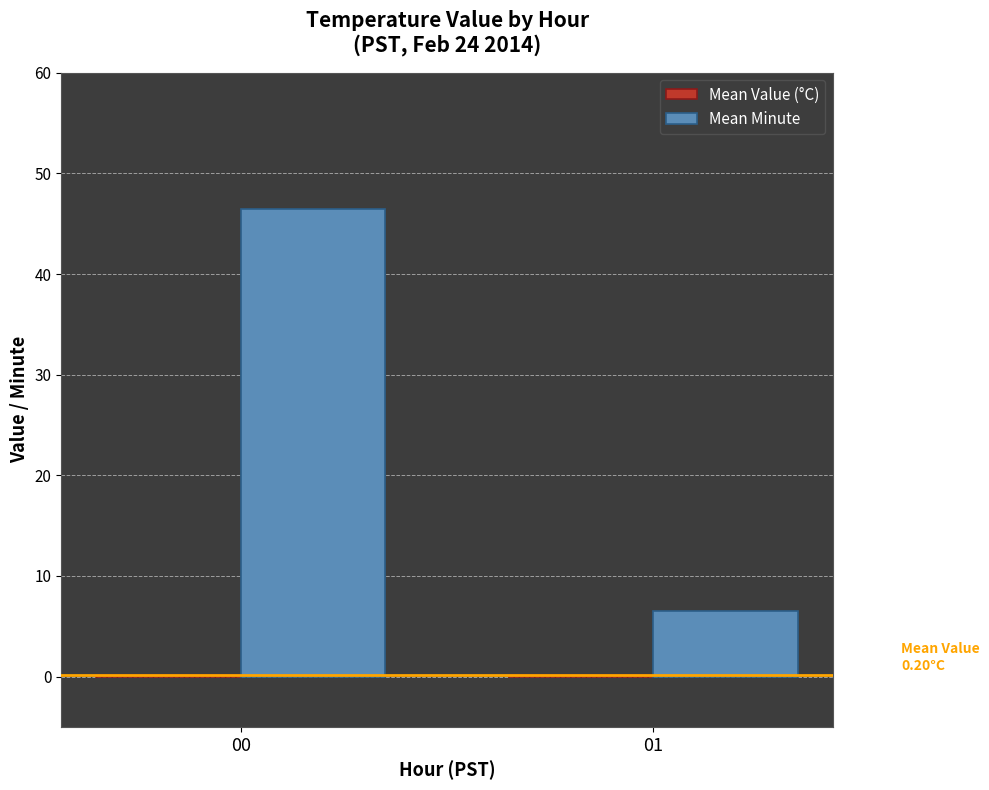

Count the number of data series in this chart.

2